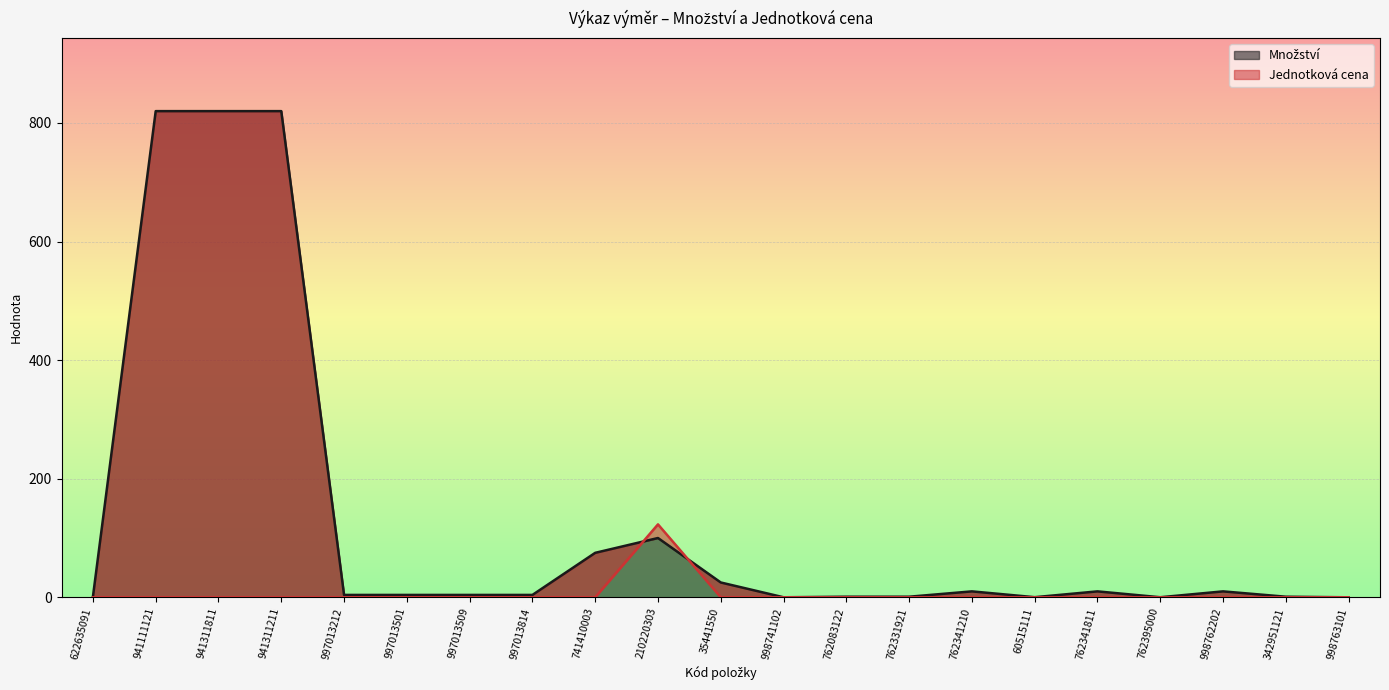

At which label does Jednotková cena reach its minimum?

622635091